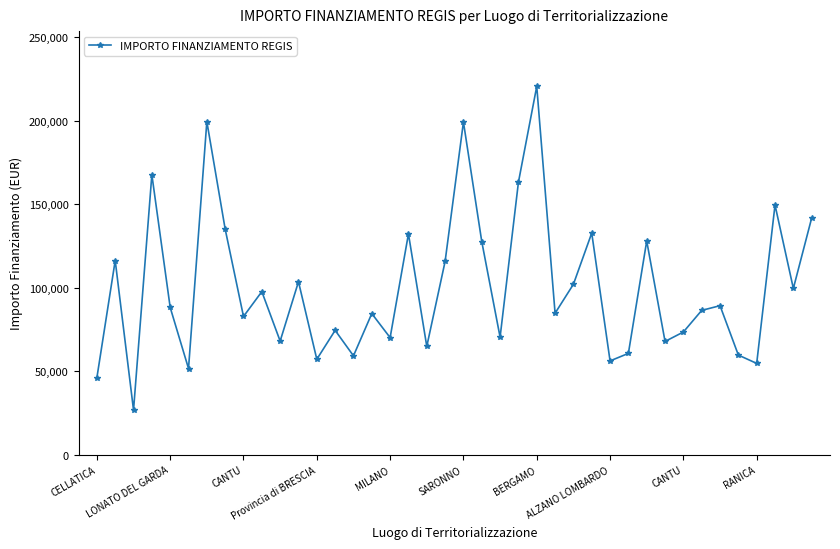

What is the value of the 5th point from the left?

88213.8